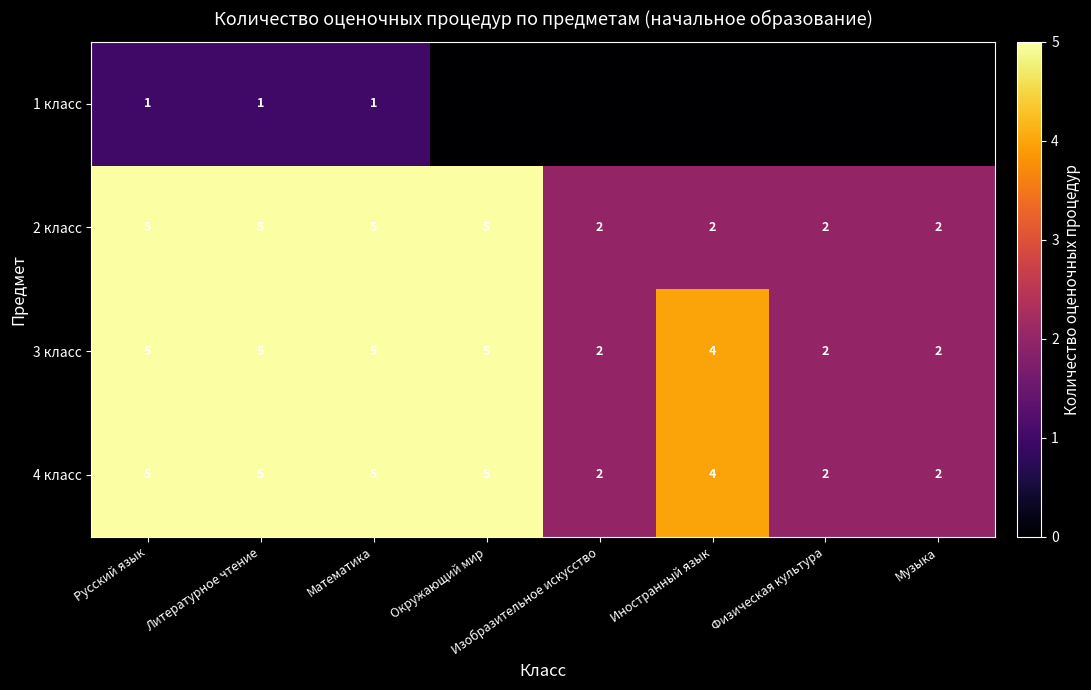

What is the sum of all 2 класс values?

28